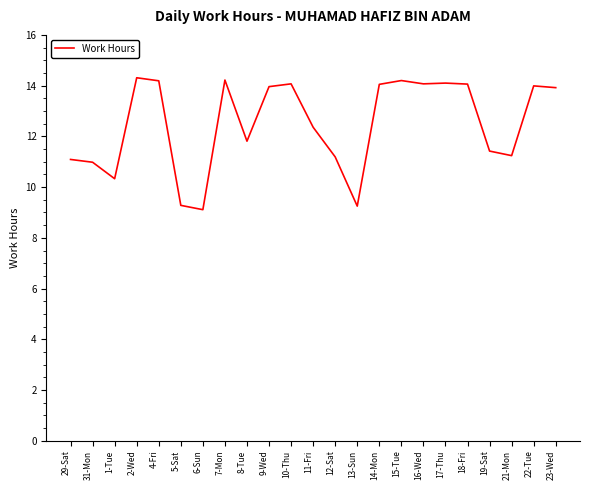

Is it true that the value at 5-Sat is 15.7?

False